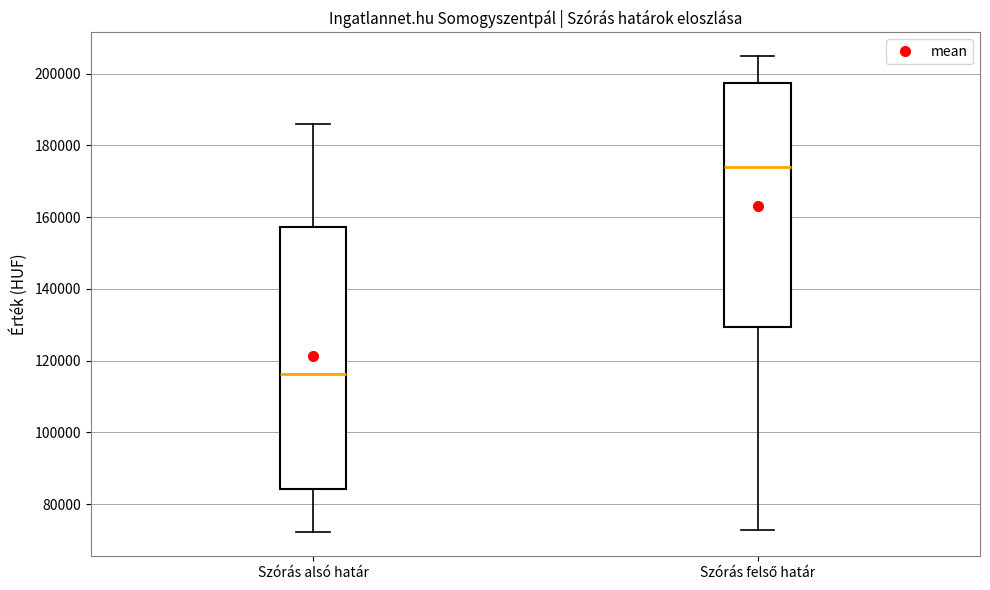

Reading left to right, read every box against the y-axis: the position of its median line, the range the box covers, and the ends of its whiskers. The values are not printed on the chart, so give them approximately, as read against the axis.

Szórás alsó határ: median 116000, box 84000 to 158000, whiskers 72000 to 186000
Szórás felső határ: median 174000, box 130000 to 198000, whiskers 72000 to 204000